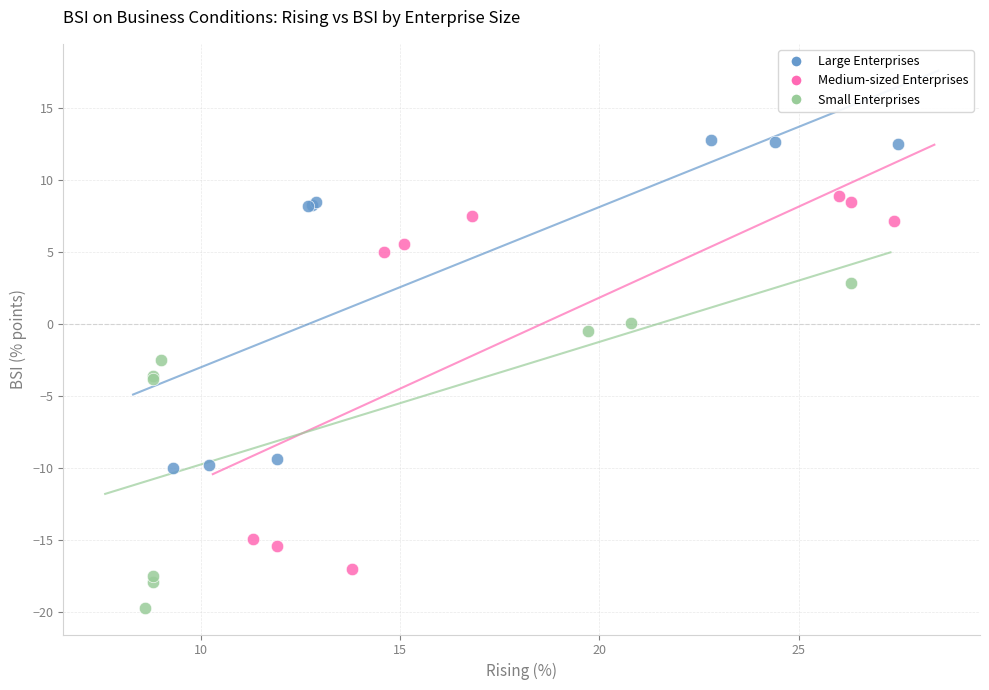

Which series reaches the minimum Y coordinate?

Small Enterprises